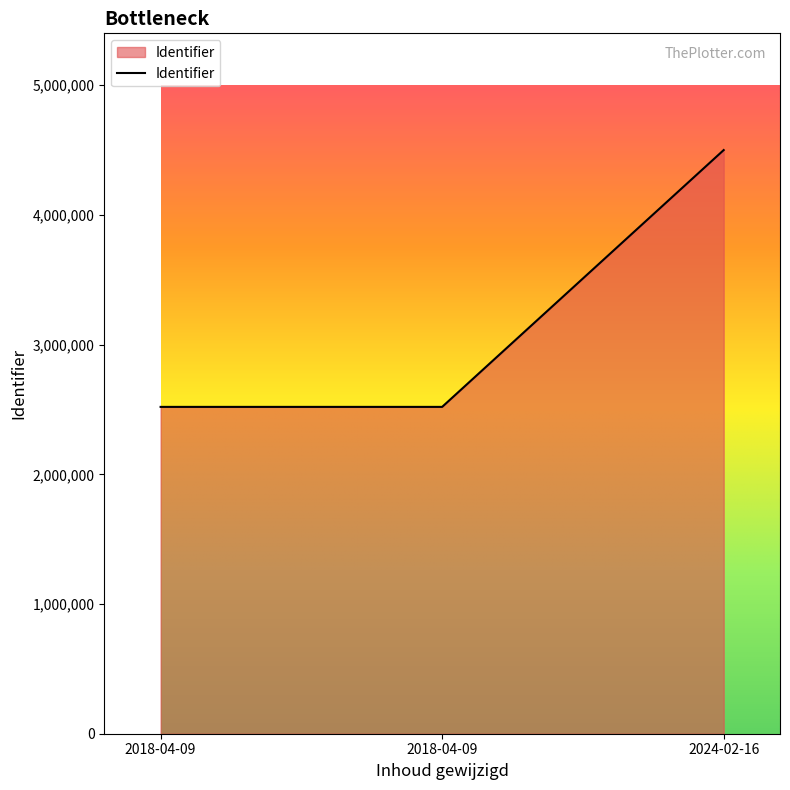

Rank the categories by value from highest to lowest.

2024-02-16, 2018-04-09, 2018-04-09